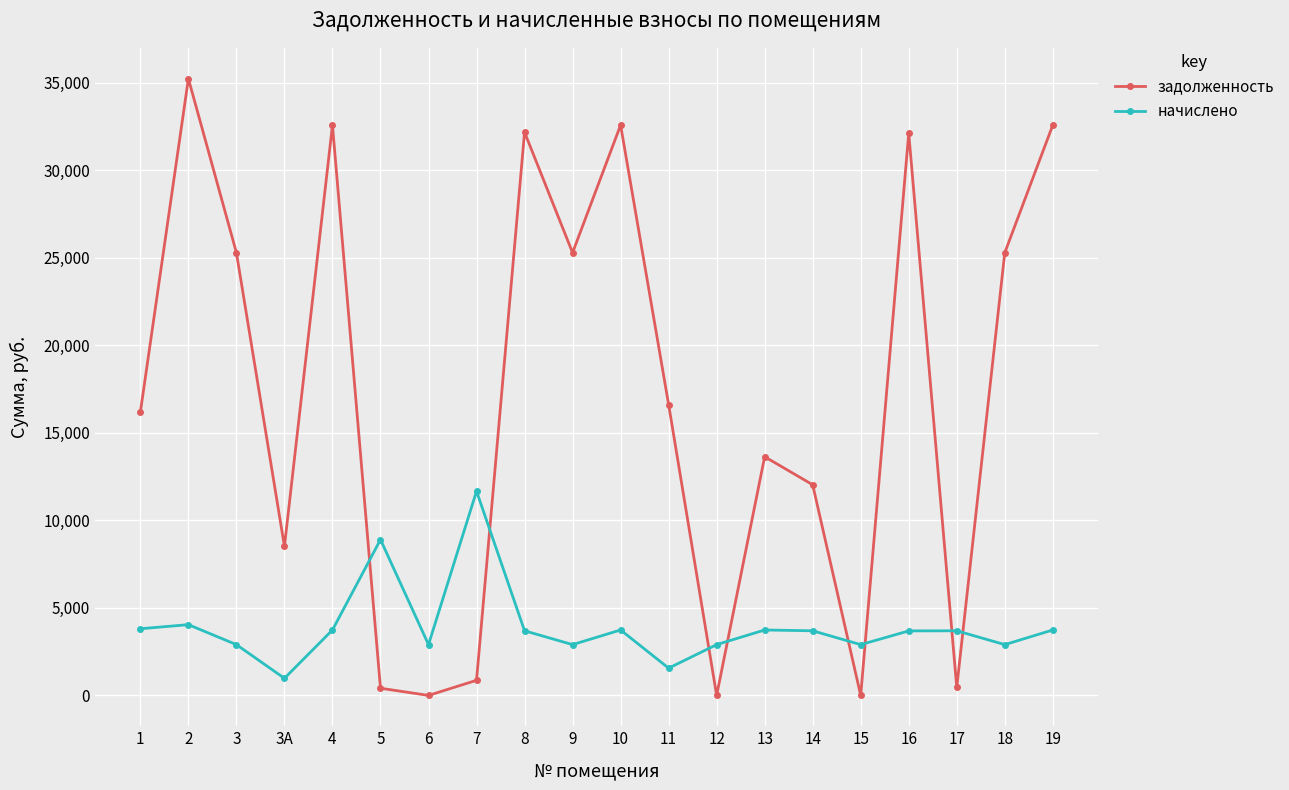

How many lines are shown in the chart?

2